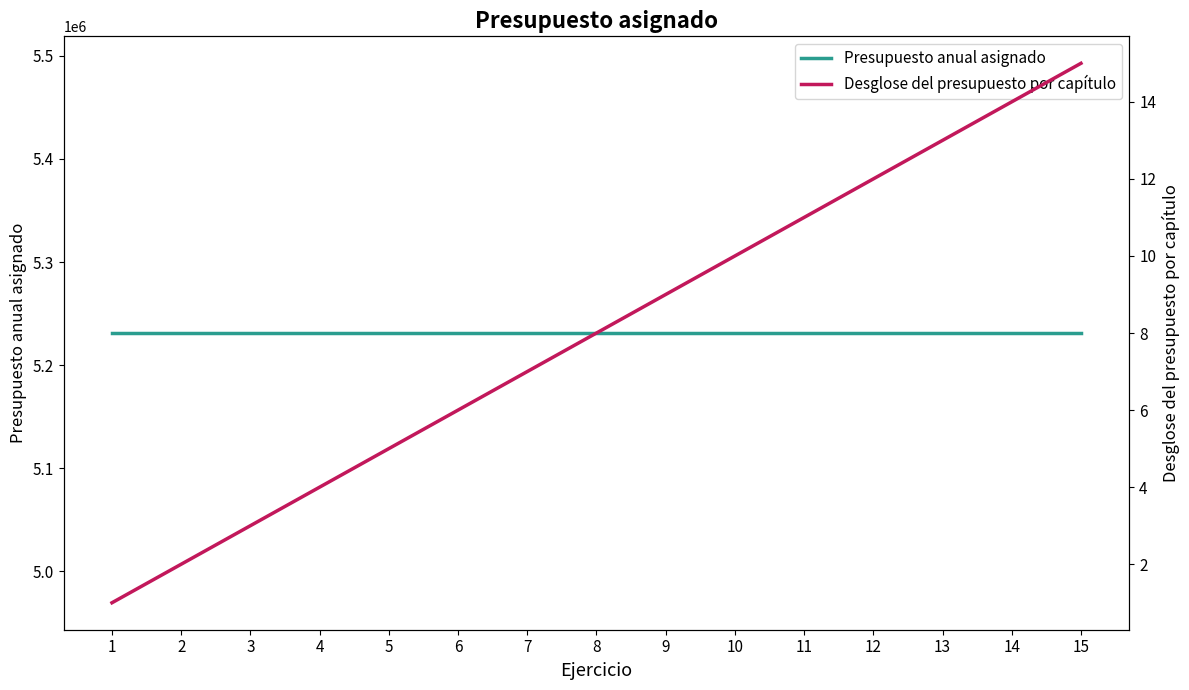

The Presupuesto anual asignado series shows 5231224 at 6. True or false?

True